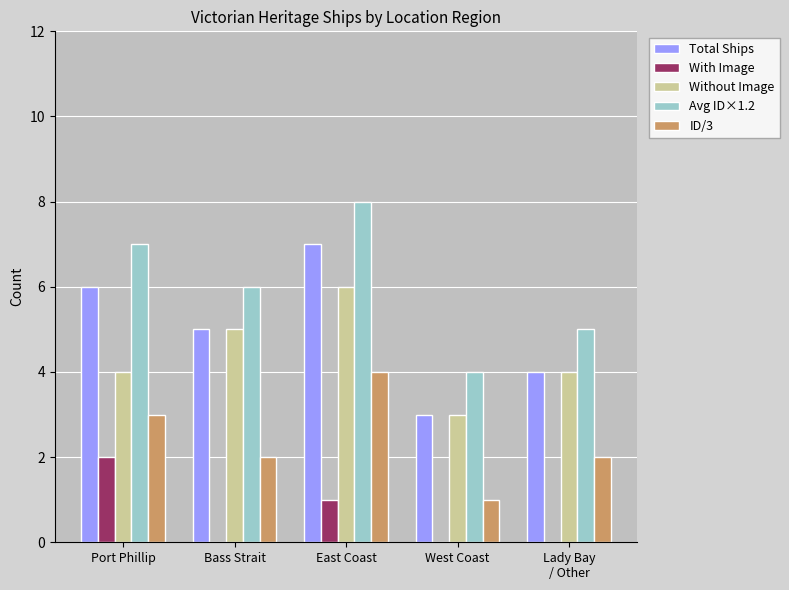

Is the value of ID/3 at Lady Bay
/ Other greater than the value of Without Image at Port Phillip?

No